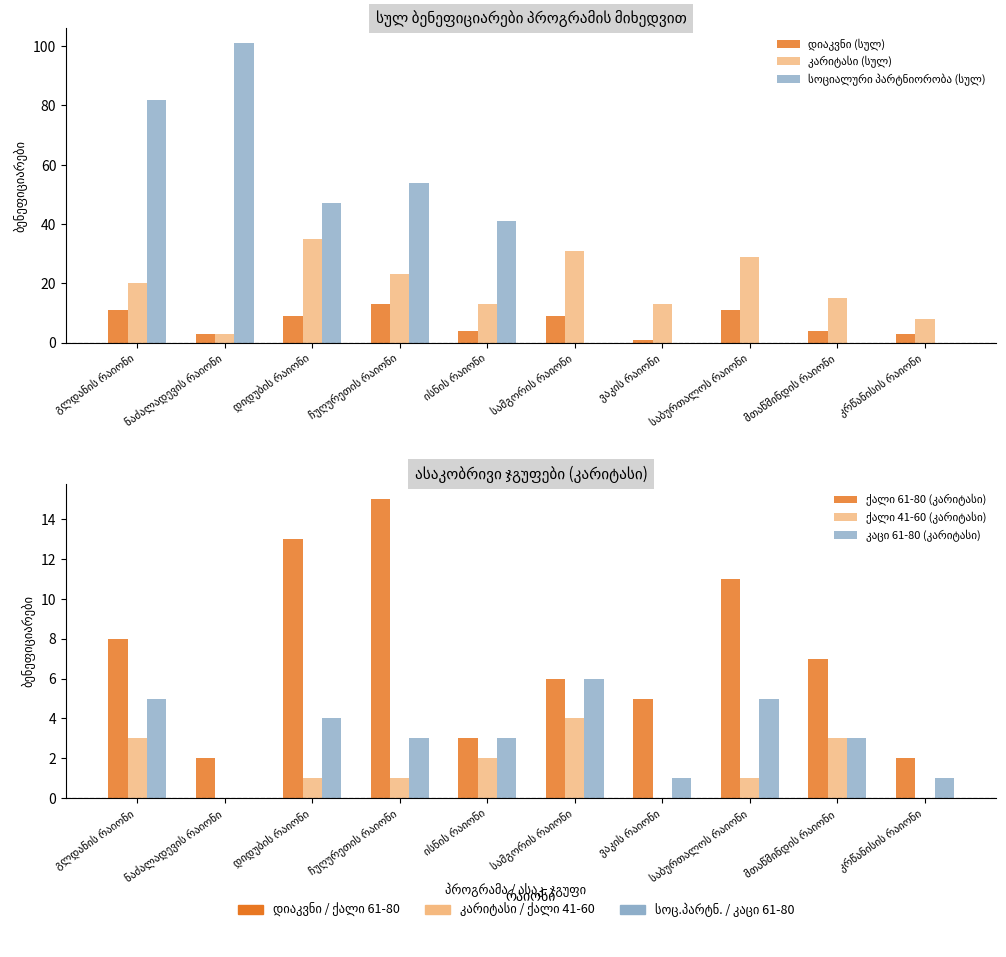

List the labels in order of ქალი 41-60 (კარიტასი) value, largest first.

სამგორის რაიონი, გლდანის რაიონი, მთაწმინდის რაიონი, ისნის რაიონი, დიდუბის რაიონი, ჩუღურეთის რაიონი, საბურთალოს რაიონი, ნაძალადევის რაიონი, ვაკის რაიონი, კრწანისის რაიონი